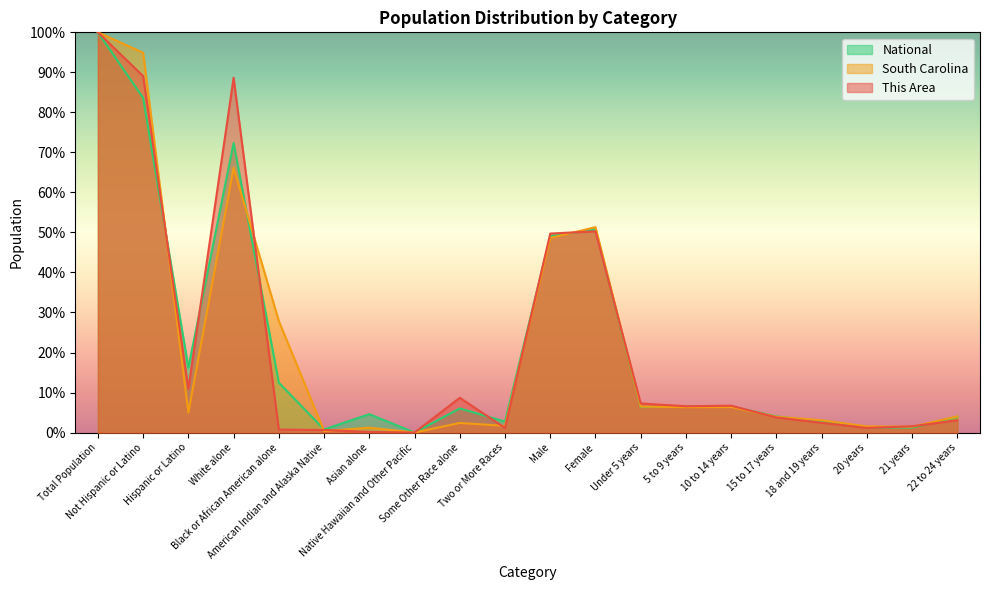

Reading right to left, transcribe all the data shown in this chart.

This Area: 0.0	0.0	0.0	0.0	0.0	0.1	0.1	0.1	0.5	0.5	0.0	0.1	0.0	0.0	0.0	0.0	0.9	0.1	0.9	1.0
South Carolina: 0.0	0.0	0.0	0.0	0.0	0.1	0.1	0.1	0.5	0.5	0.0	0.0	0.0	0.0	0.0	0.3	0.7	0.1	0.9	1.0
National: 0.0	0.0	0.0	0.0	0.0	0.1	0.1	0.1	0.5	0.5	0.0	0.1	0.0	0.0	0.0	0.1	0.7	0.2	0.8	1.0